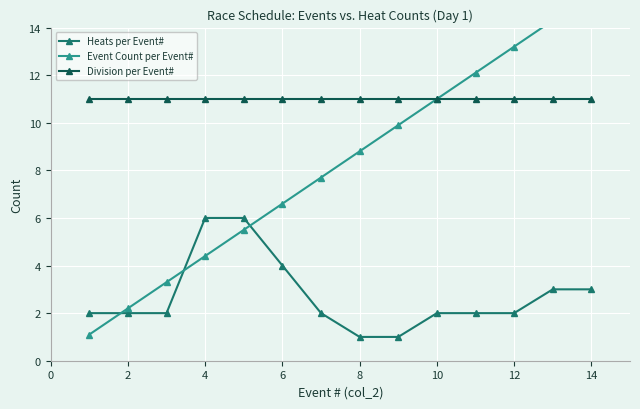

What is the lowest value of the Division per Event# series?

11